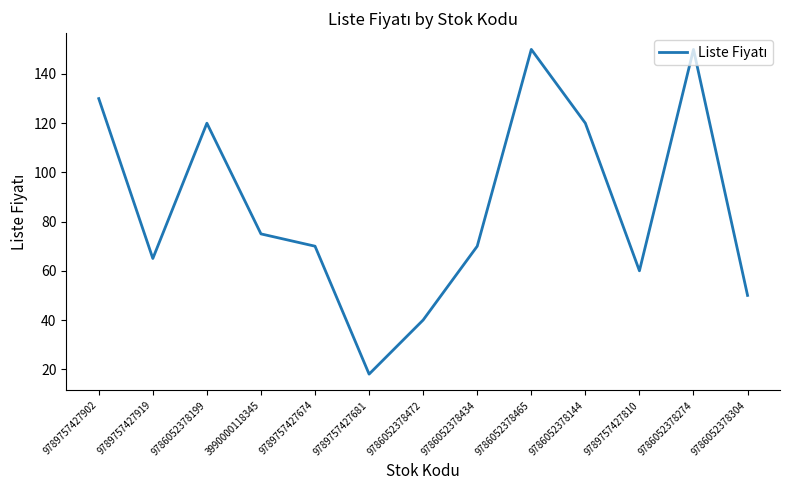

Where is the data nearest to the value 84?

3990000118345